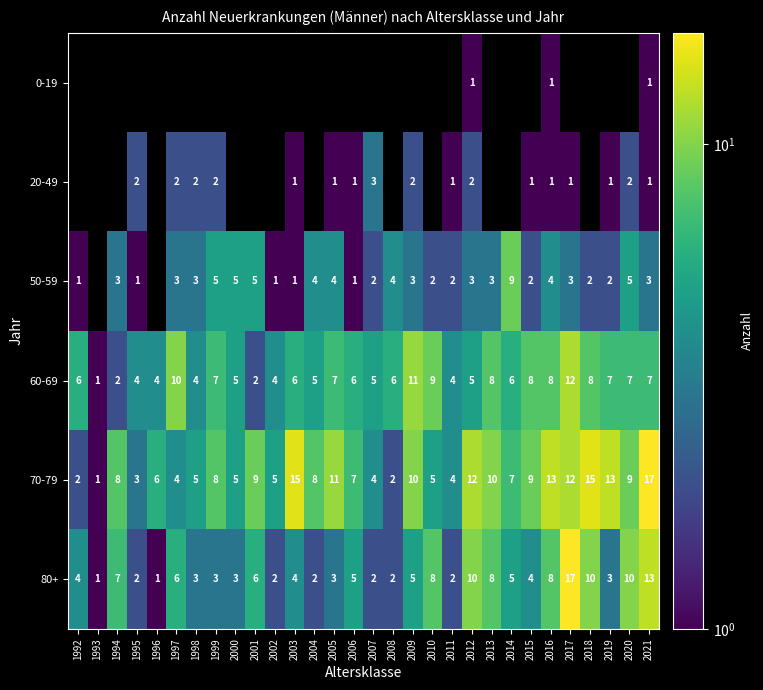

What is the sum of the 70-79 values at 1996 and 2002?

11